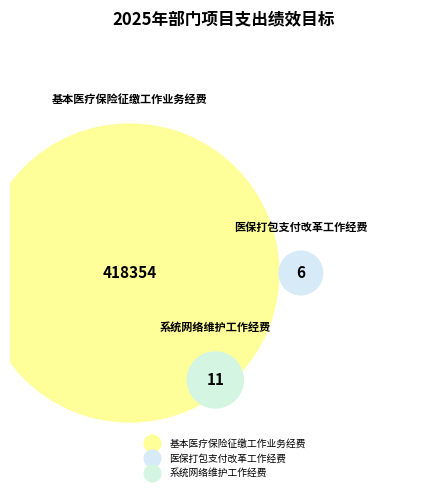

Approximately how many times larger is the value at 医保打包支付改革工作经费 compared to 系统网络维护工作经费?

0.5